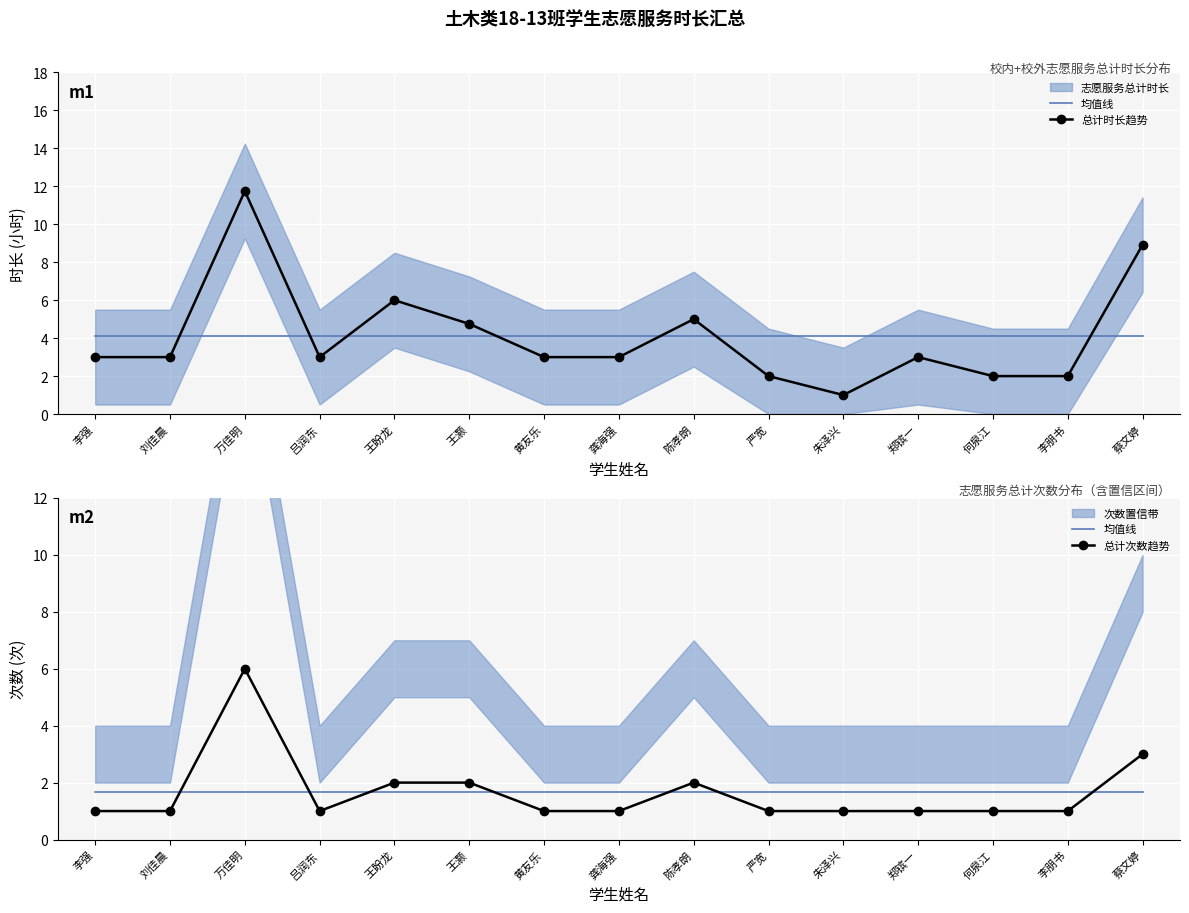

Is this an area chart (filled region under the line)?

No